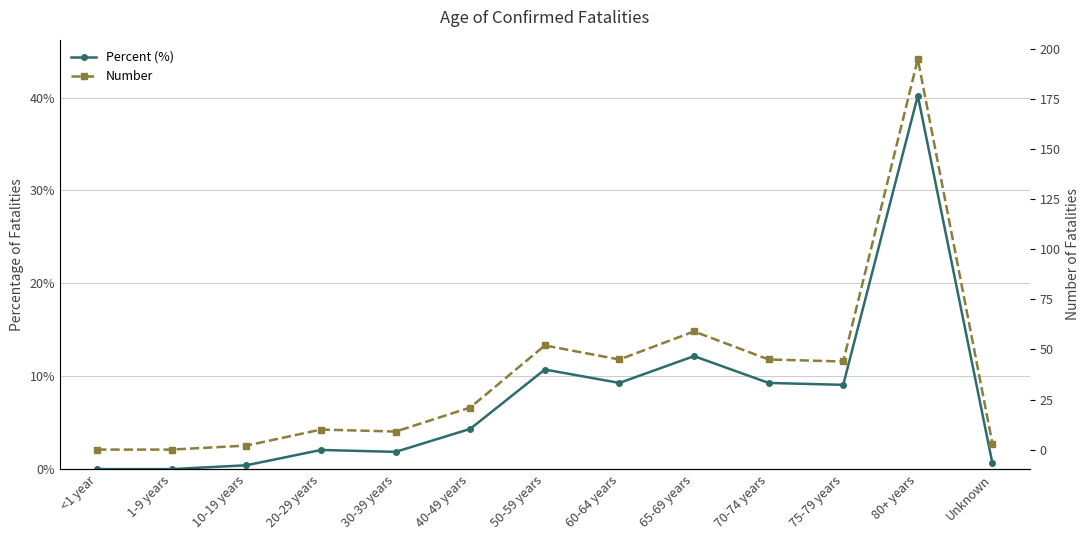

How many data points in Percent (%) are less than 4?

6